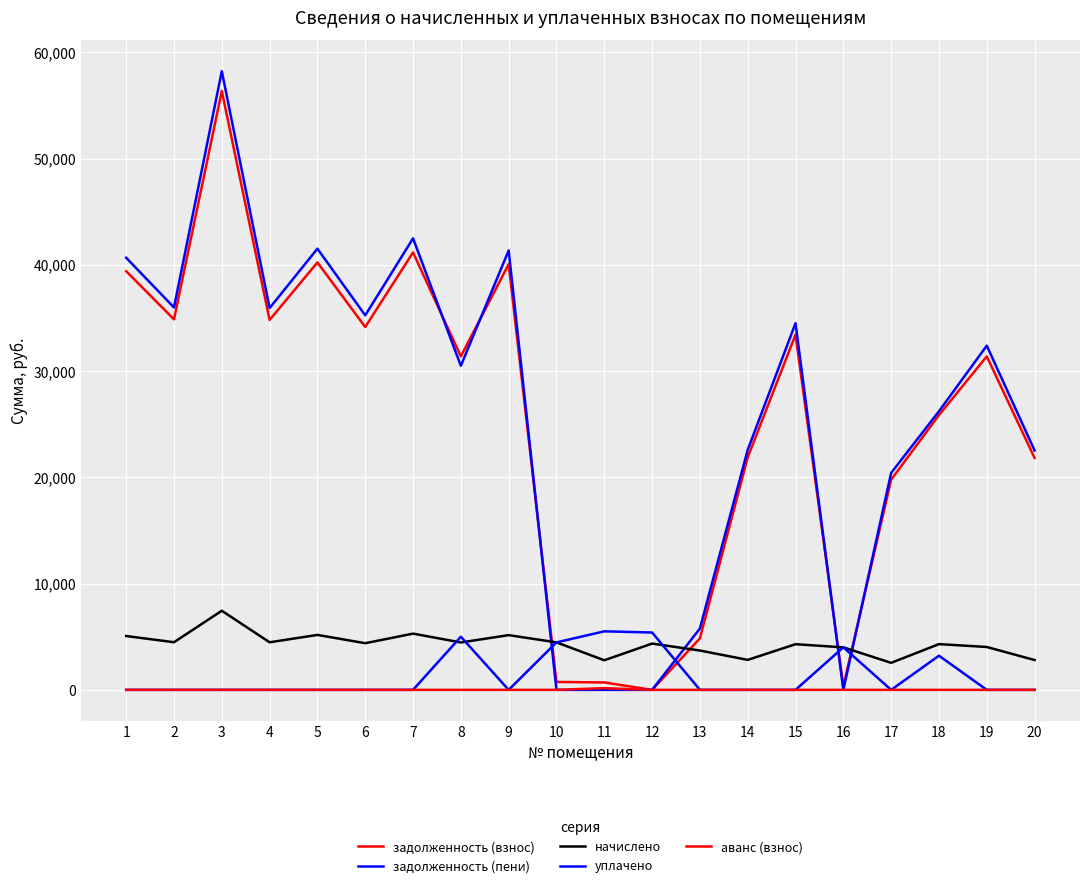

What is the spread (max minus min) of values at 8?

31389.2